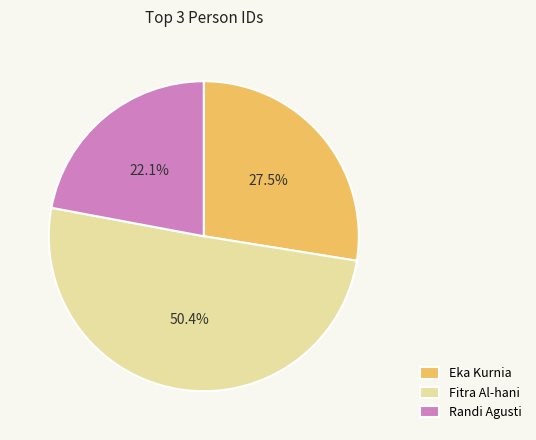

Which category accounts for the majority?

Fitra Al-hani